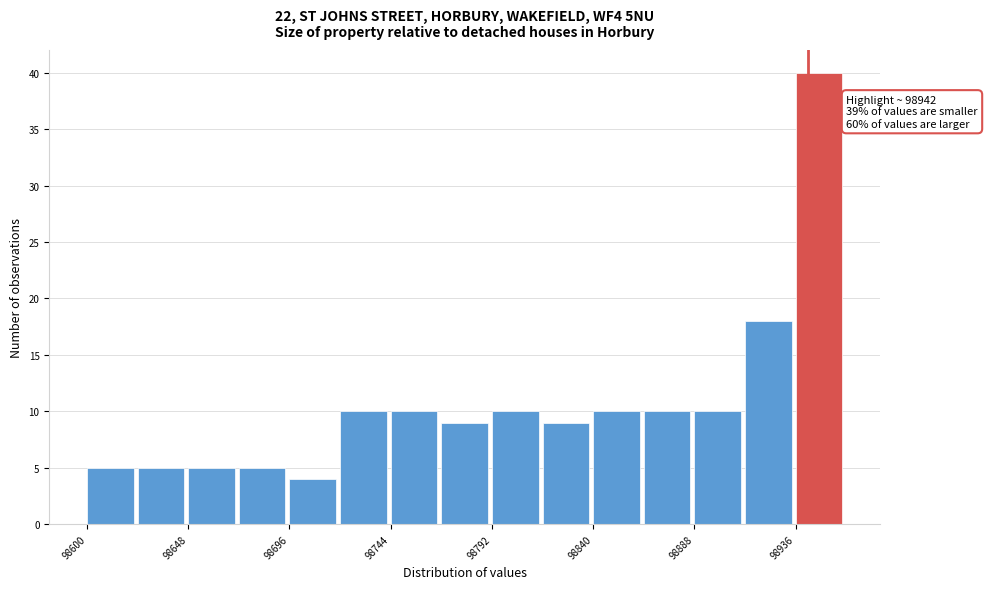

Over which range of the x-axis is the bar tallest?

98936 to 98960